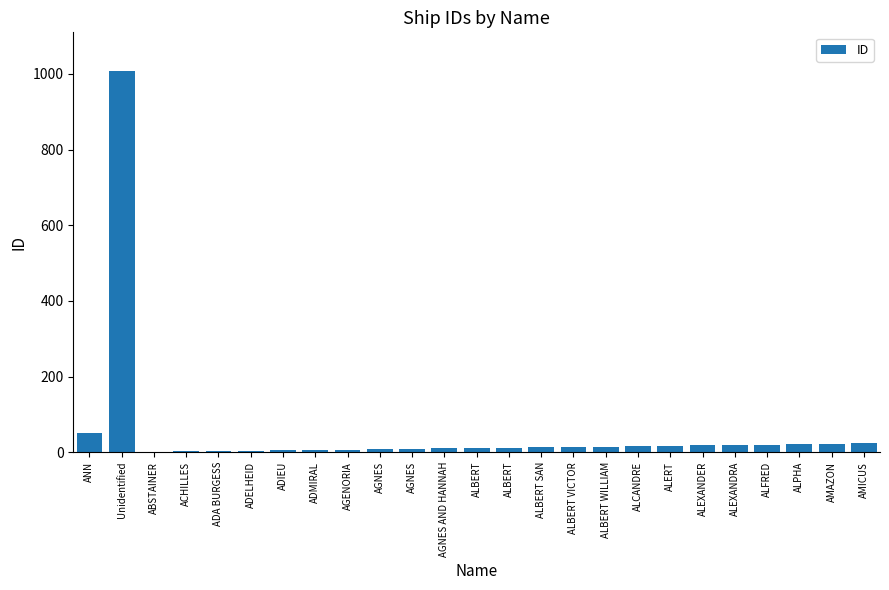

What is the change in value from ACHILLES to AGNES AND HANNAH?

+8